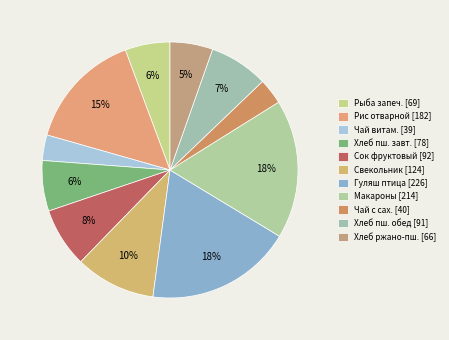

How many slices are in this pie chart?

11